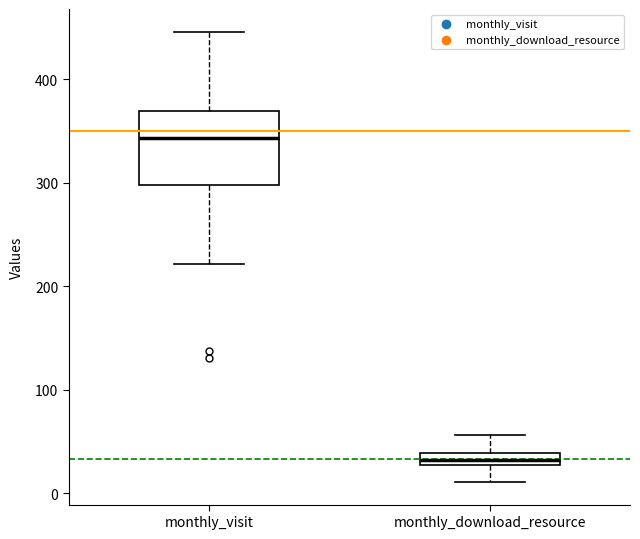

Which box is the tallest, from its lower edge to its upper edge?

monthly_visit